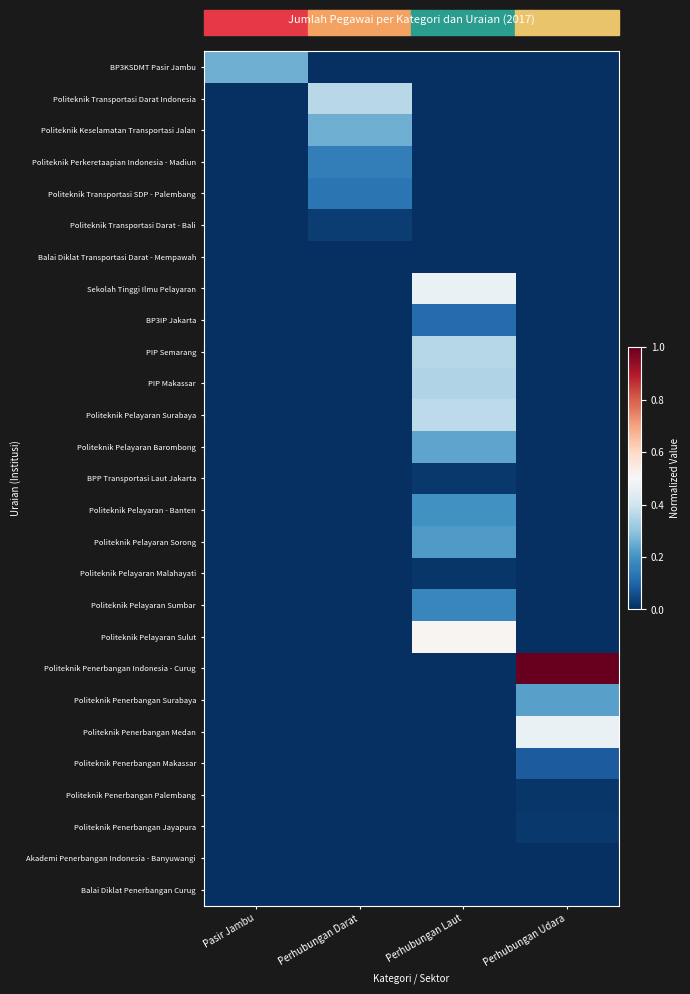

Which label corresponds to the smallest value in the chart?

Perhubungan Darat